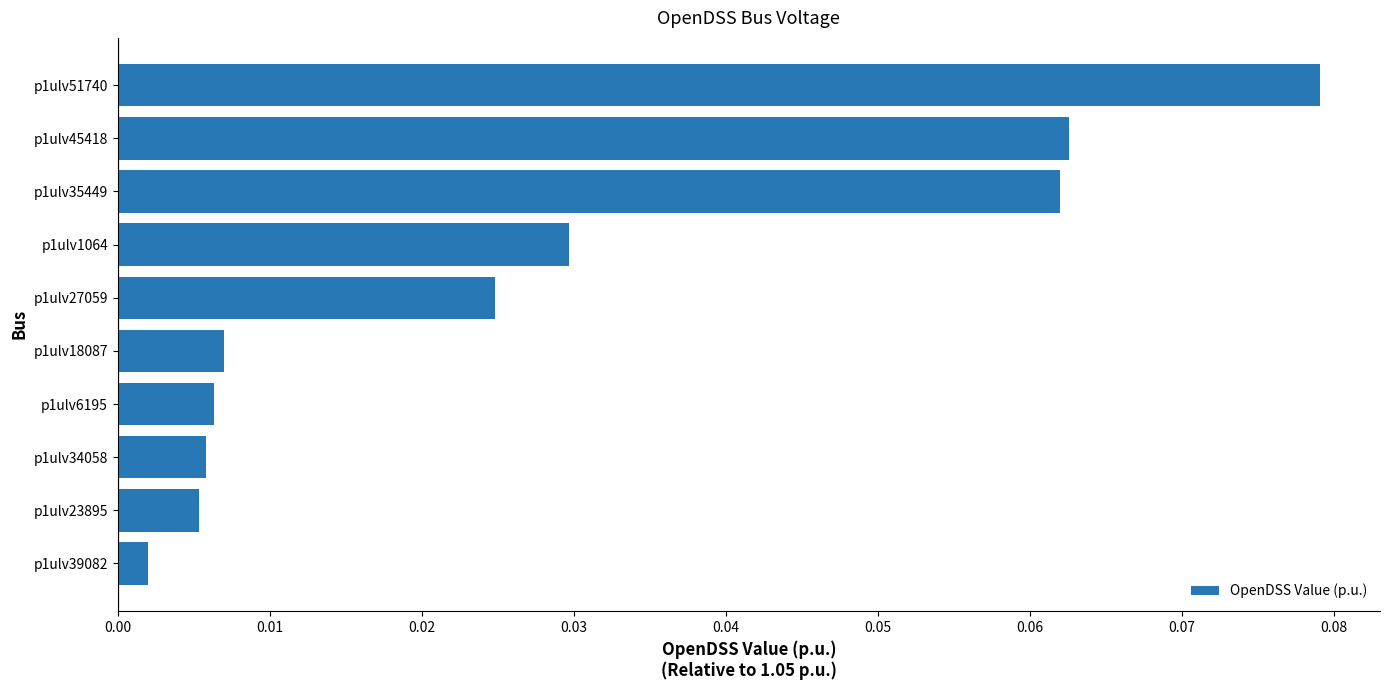

What is the sum of all values?

0.3